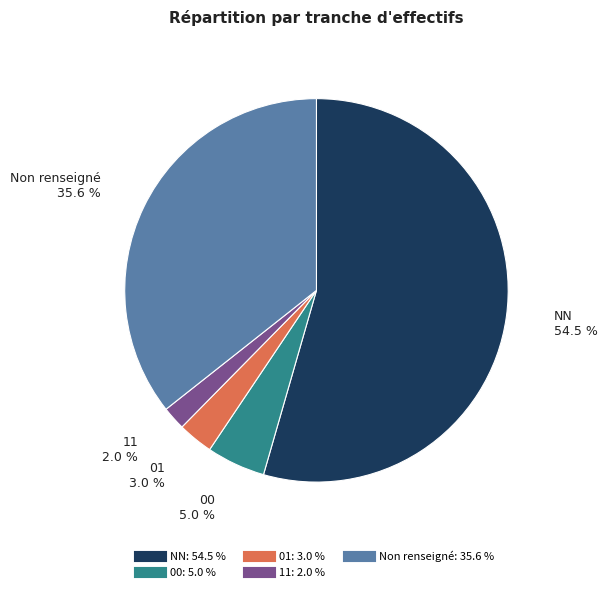

Is there any slice that represents more than half of the pie?

Yes